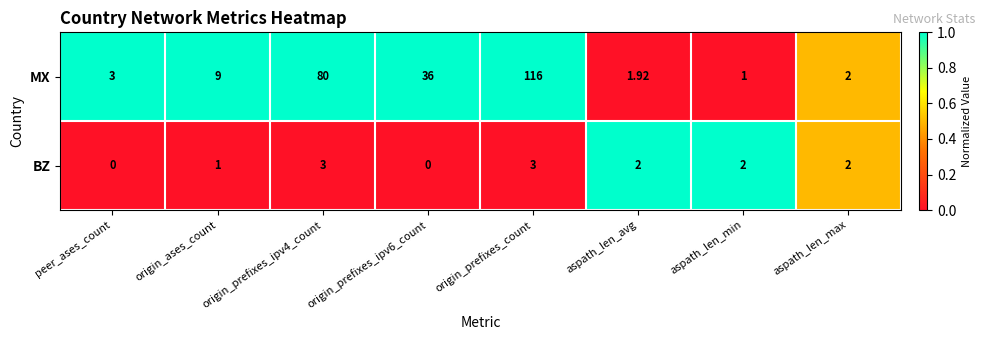

What is the spread (max minus min) of values at peer_ases_count?

3.0